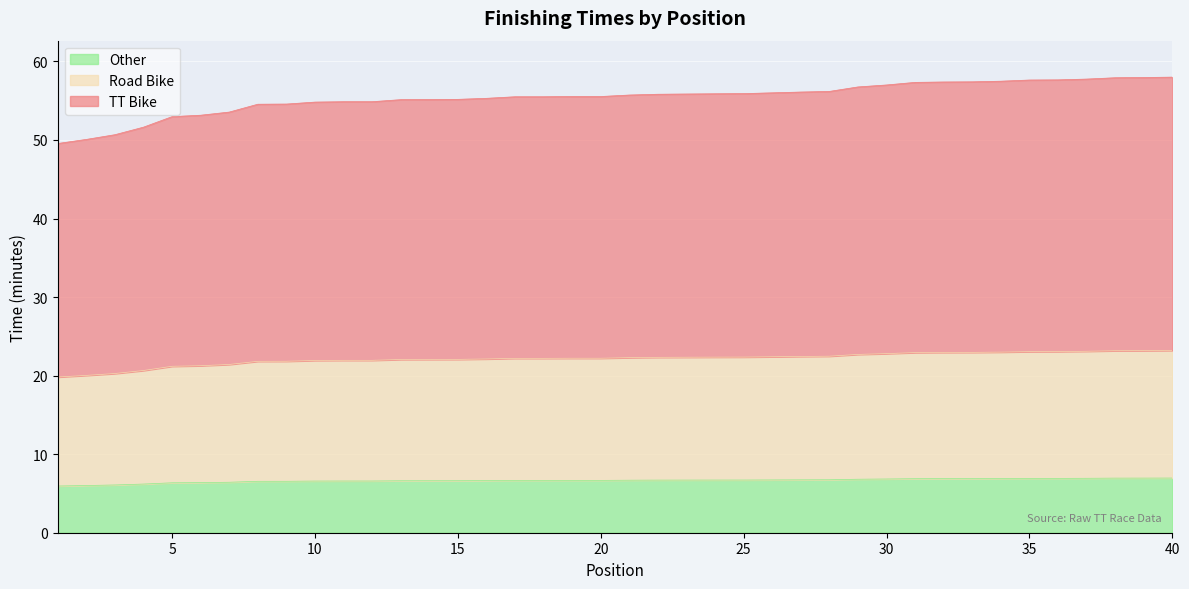

What is the lowest value of the Other series?

5.9